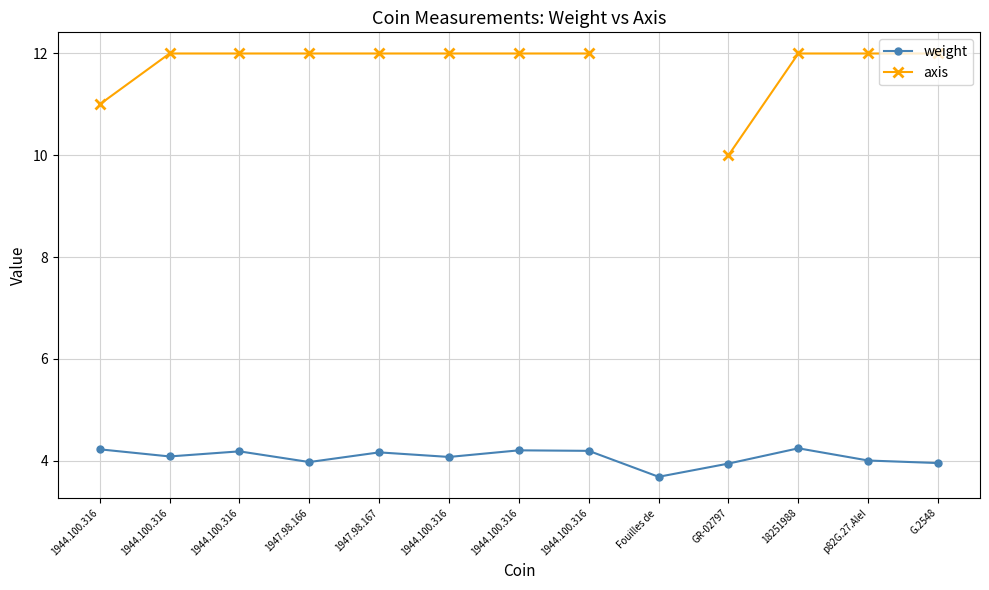

How many lines are shown in the chart?

2